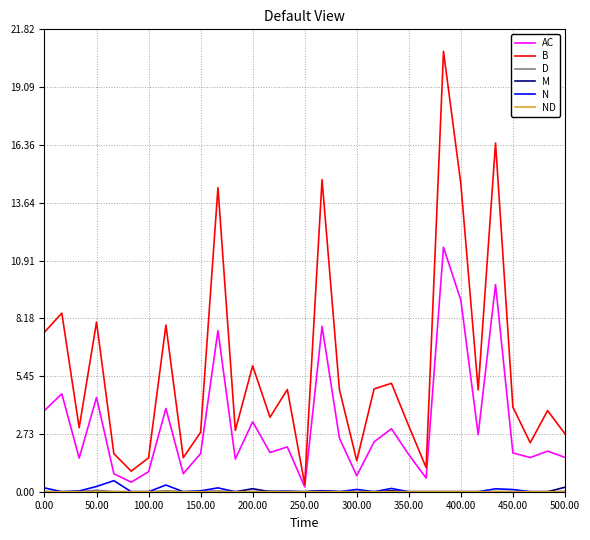

What is the maximum value shown in the chart?

20.8